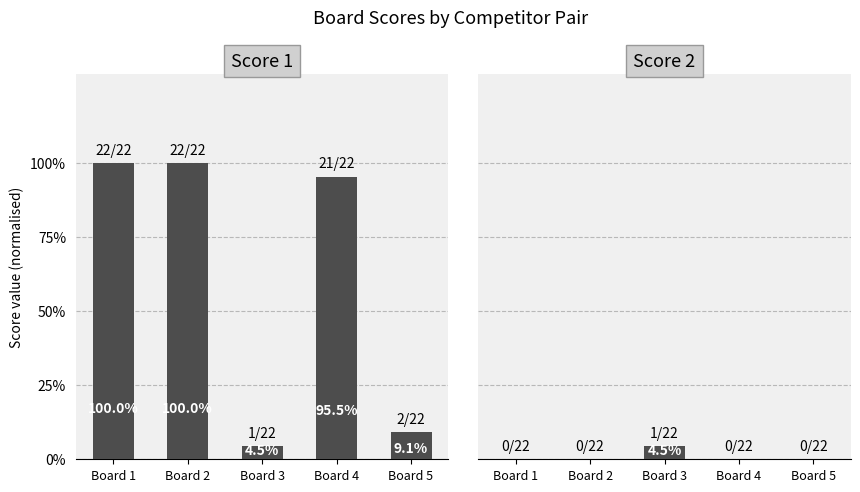

Does the chart contain any negative values?

No